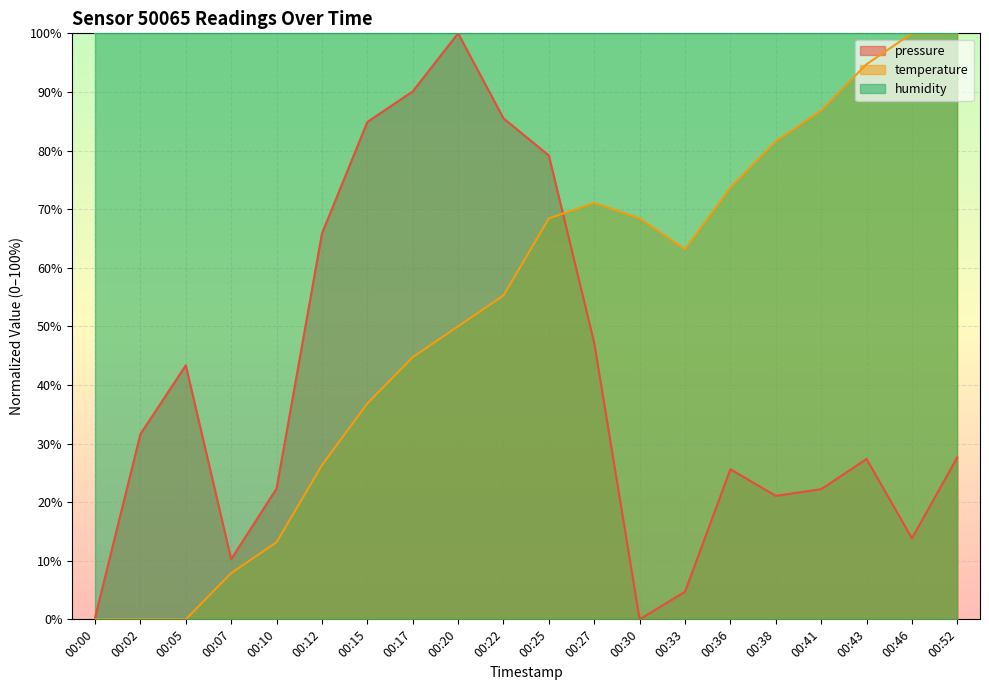

True or false: temperature and pressure cross at least once.

True